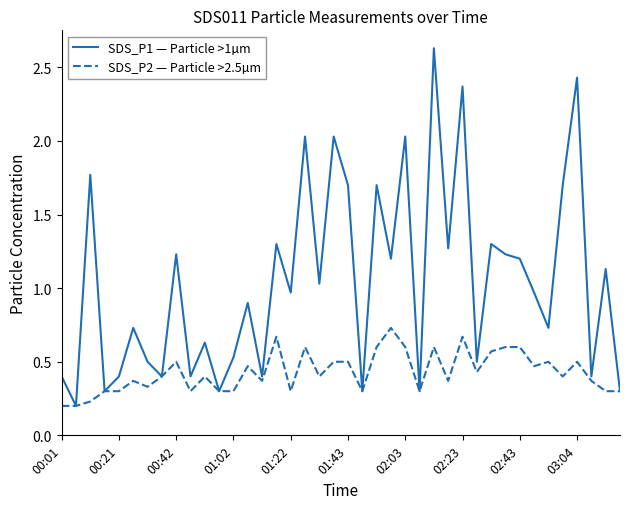

Rank the series by their average value, from highest to lowest.

SDS_P1 — Particle >1µm, SDS_P2 — Particle >2.5µm